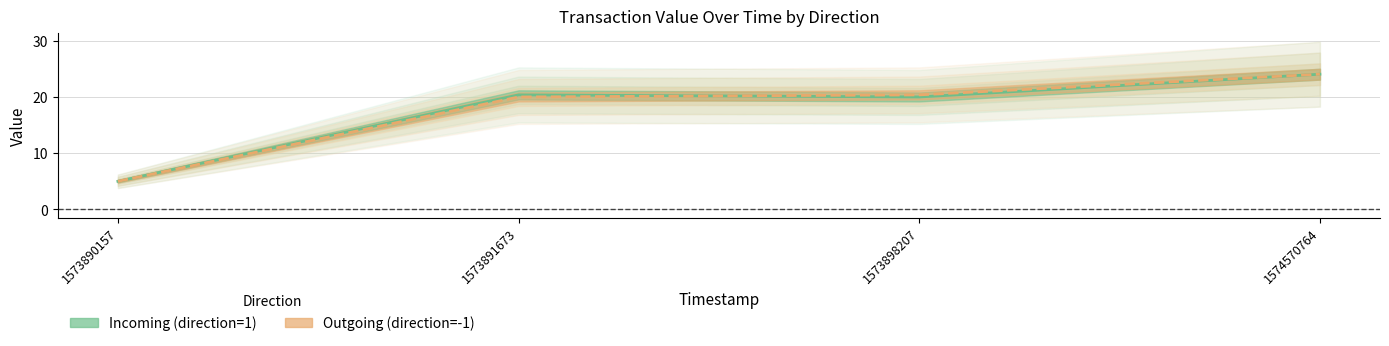

Reading left to right, transcribe all the data shown in this chart.

Incoming (direction=1): 1573890157=5.0	1573891673=20.4	1573898207=20.0	1574570764=24.0
Outgoing (direction=-1): 1573890157=5.0	1573891673=20.0	1573898207=20.4	1574570764=24.0